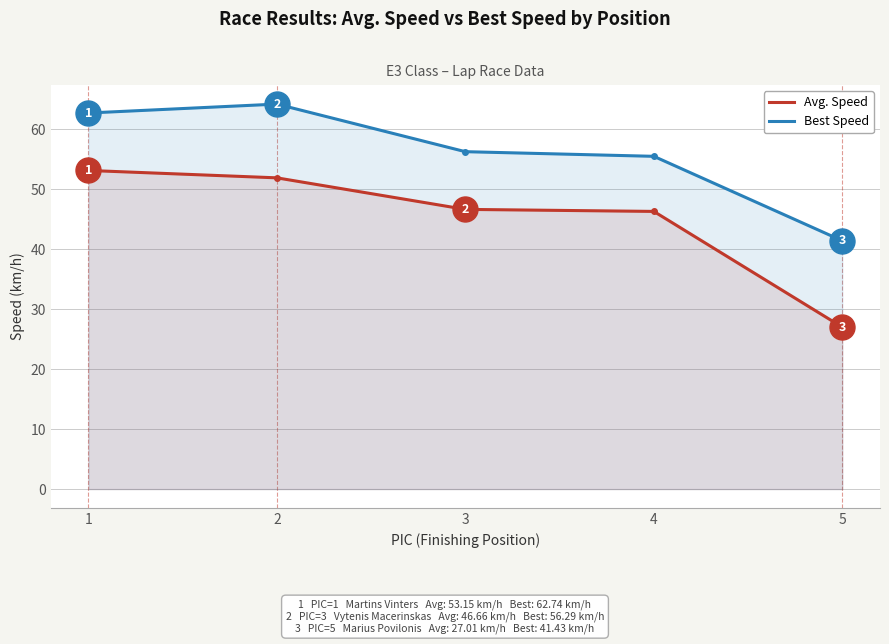

Does the chart have visible grid lines?

Yes